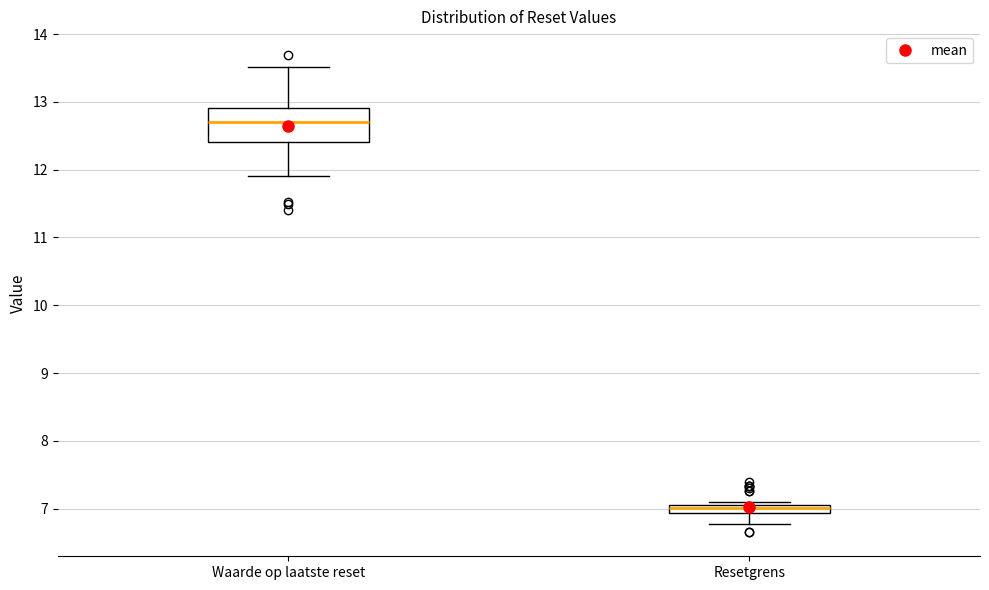

Which box is the tallest, from its lower edge to its upper edge?

Waarde op laatste reset